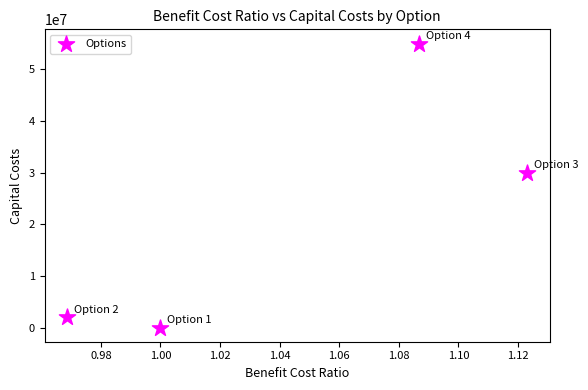

What Y value in the scatter plot is closest to 27500000?

30000000